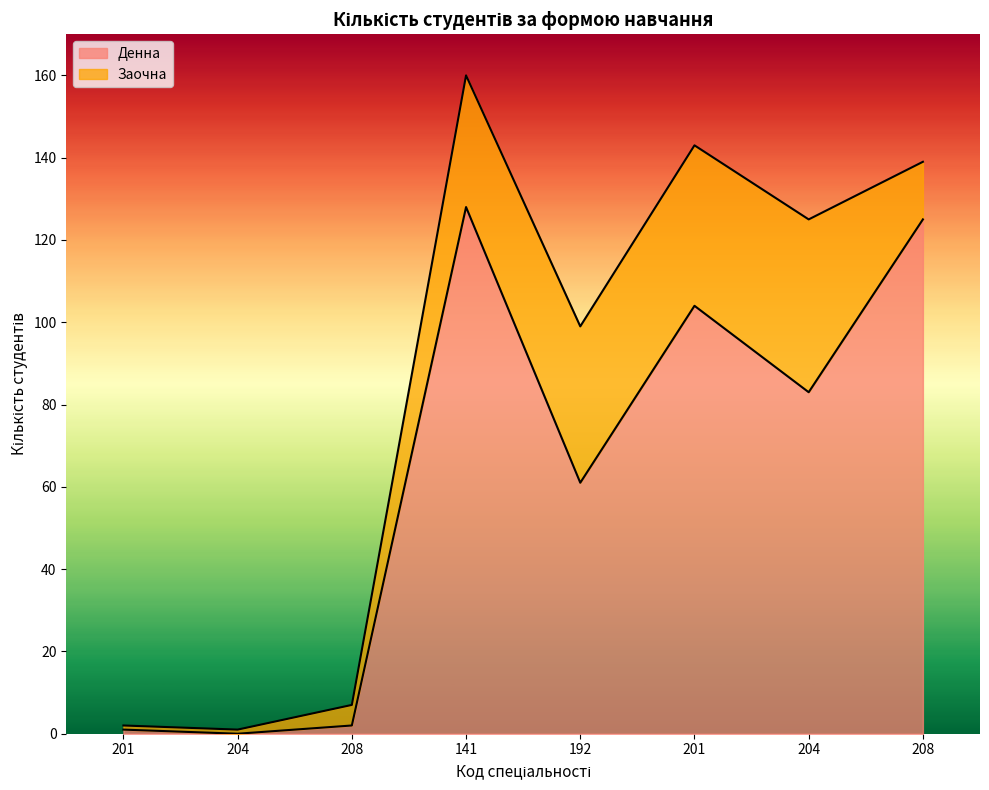

What is the difference between the maximum and minimum values?

128